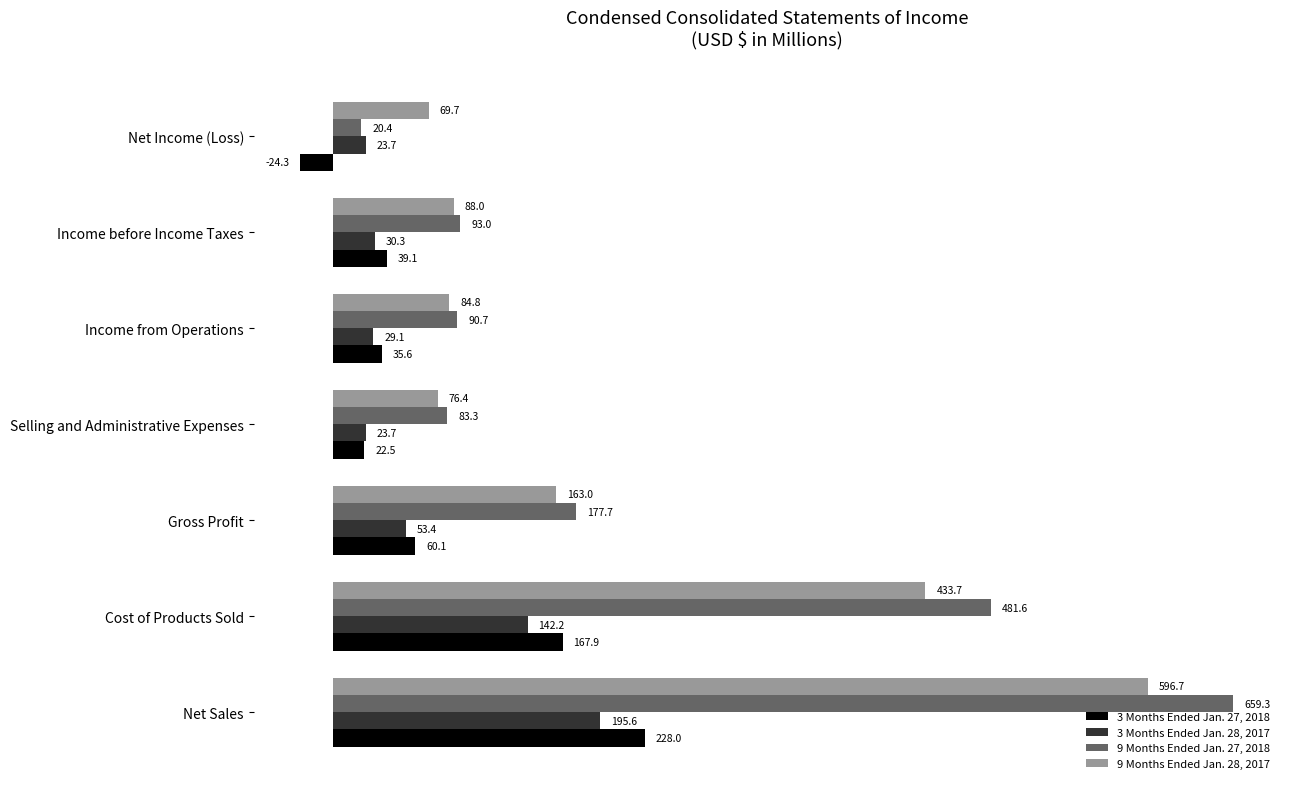

At which category is the sum across all series the highest?

Net Sales